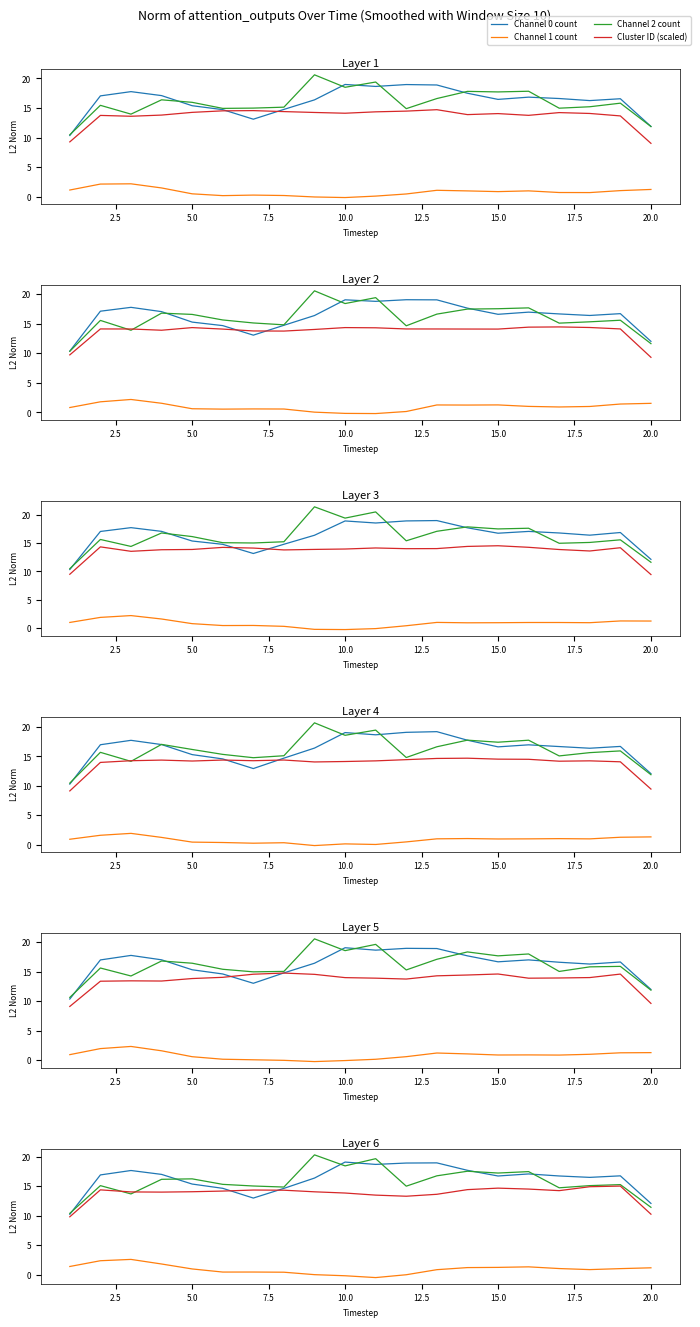

In Cluster ID (scaled), how many points are higher than both neighbors (excluding endpoints)?

4